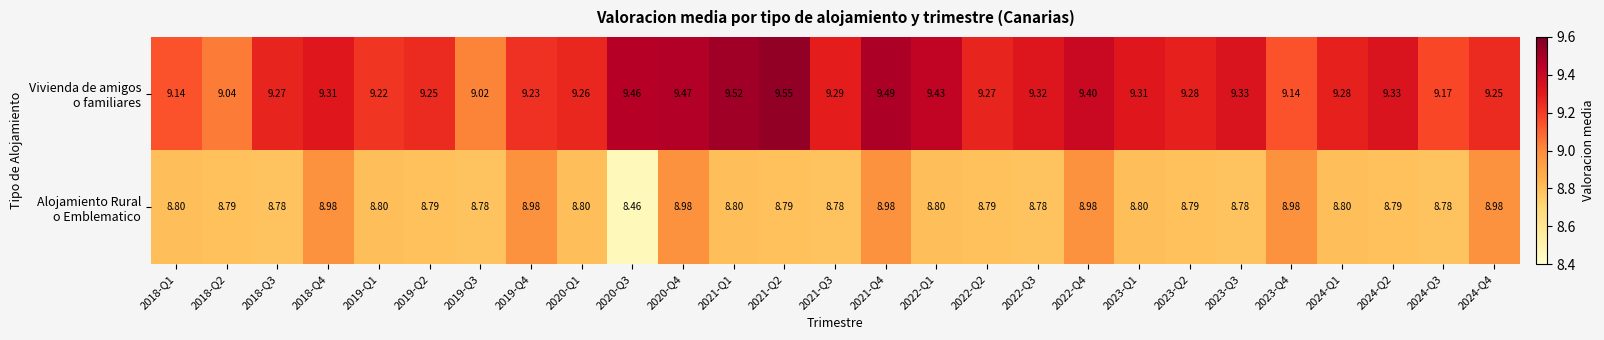

List the series in order of their overall mean, lowest first.

Alojamiento Rural o Emblematico, Vivienda de amigos o familiares